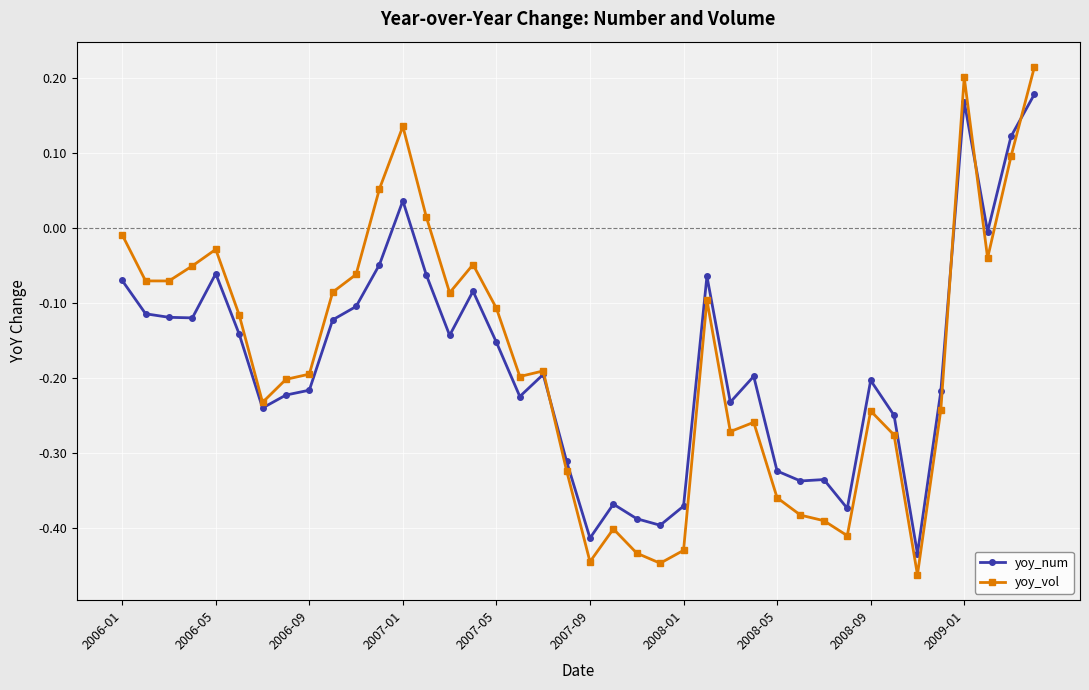

True or false: yoy_num has more than 1 interior local peaks.

True